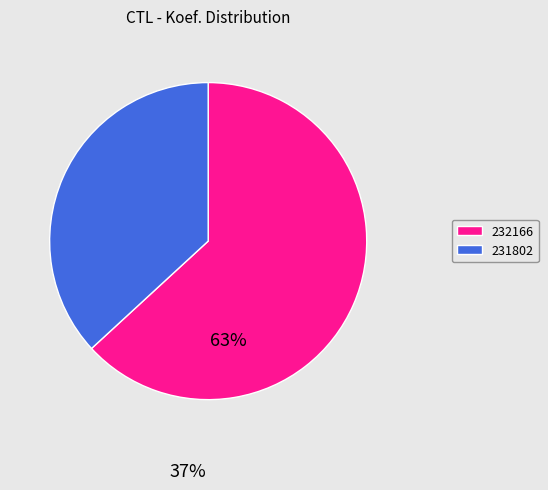

Combined, do 232166 and 231802 account for over 50%?

Yes